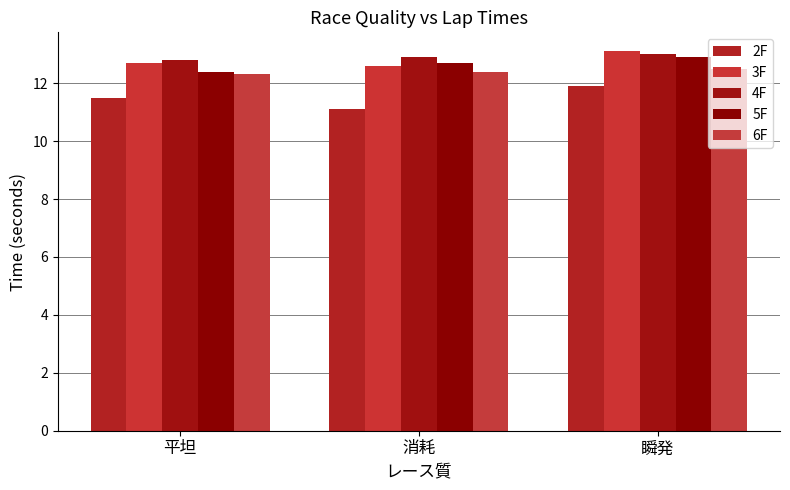

The value of 5F at 消耗 is 4.7. True or false?

False